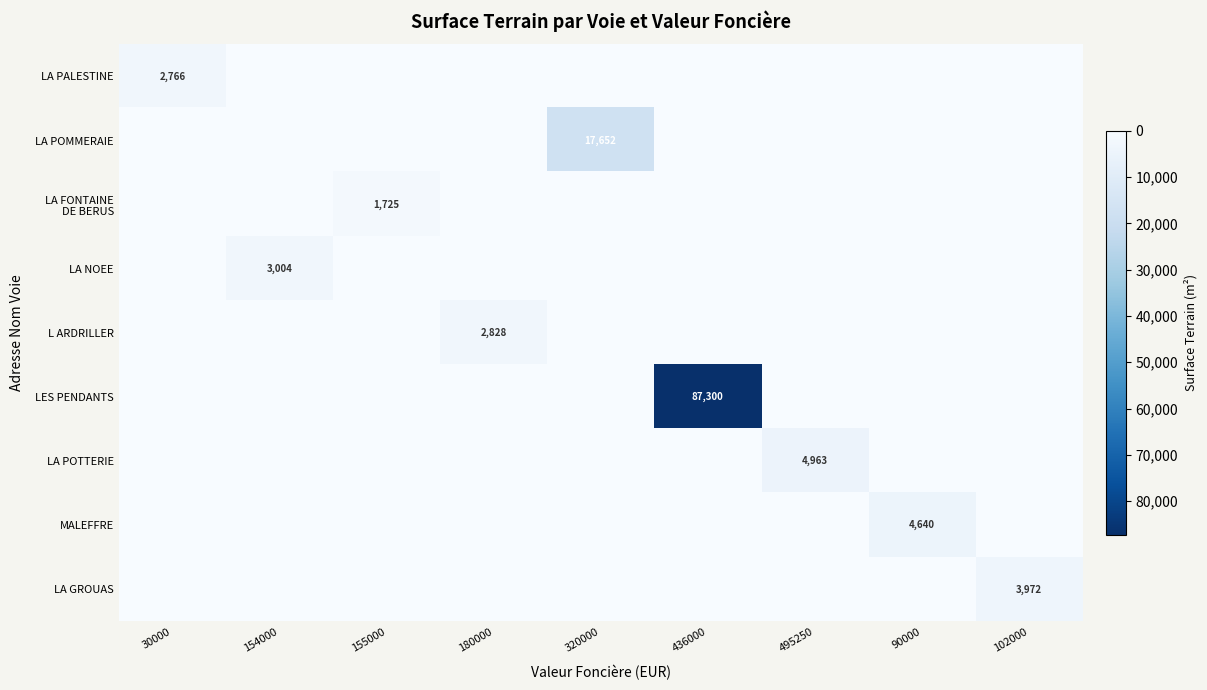

Between 320000 and 90000, which is larger?

320000